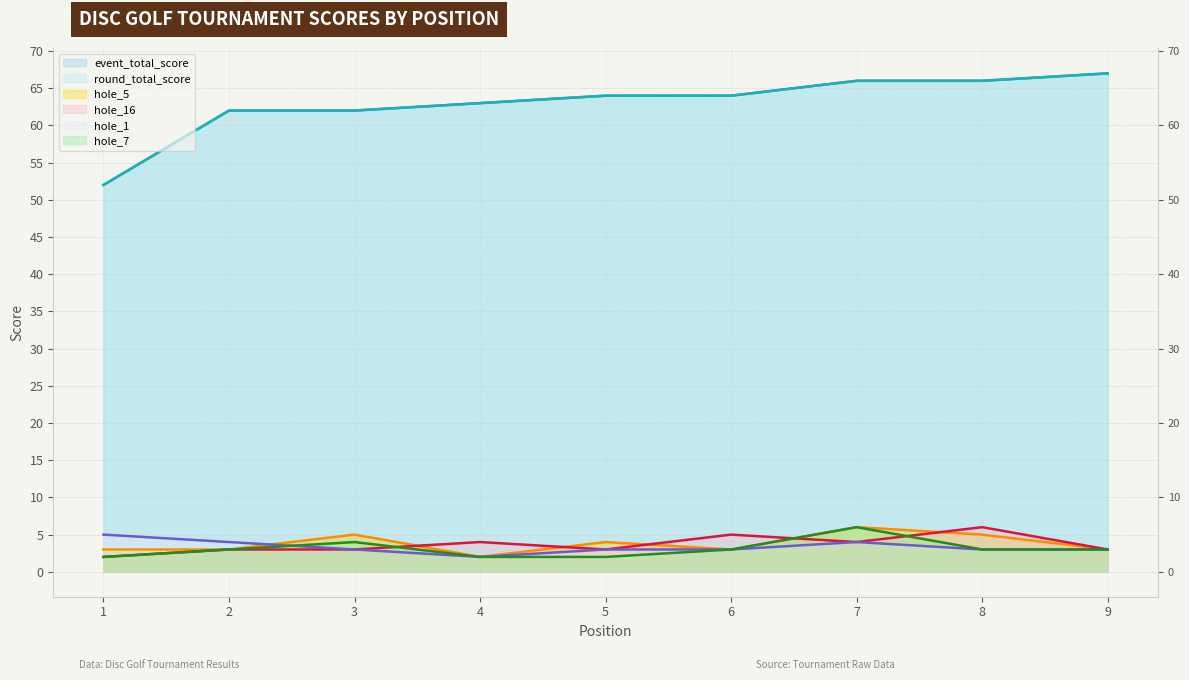

What are all the series names shown in the legend?

event_total_score, round_total_score, hole_5, hole_16, hole_1, hole_7